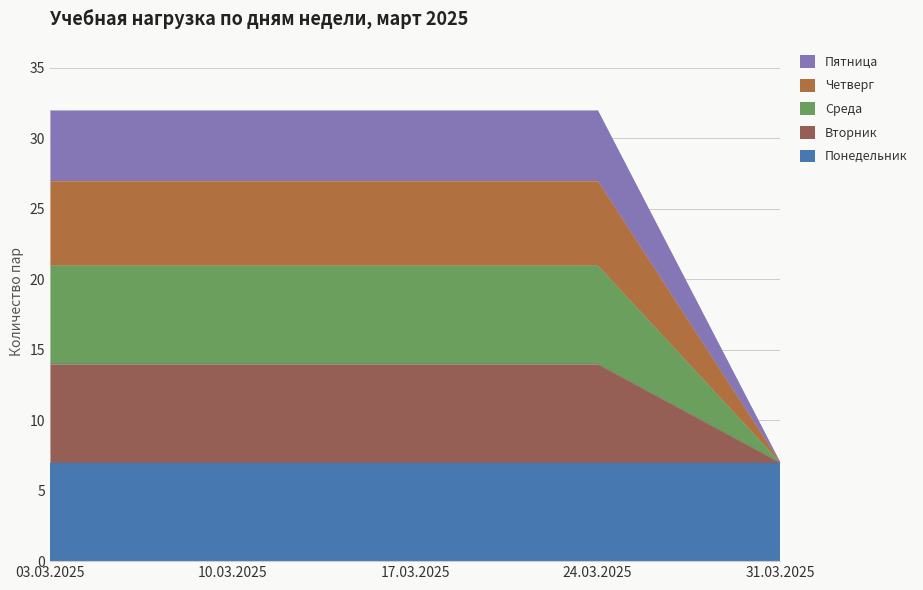

At which category does the chart reach its peak across all series?

03.03.2025